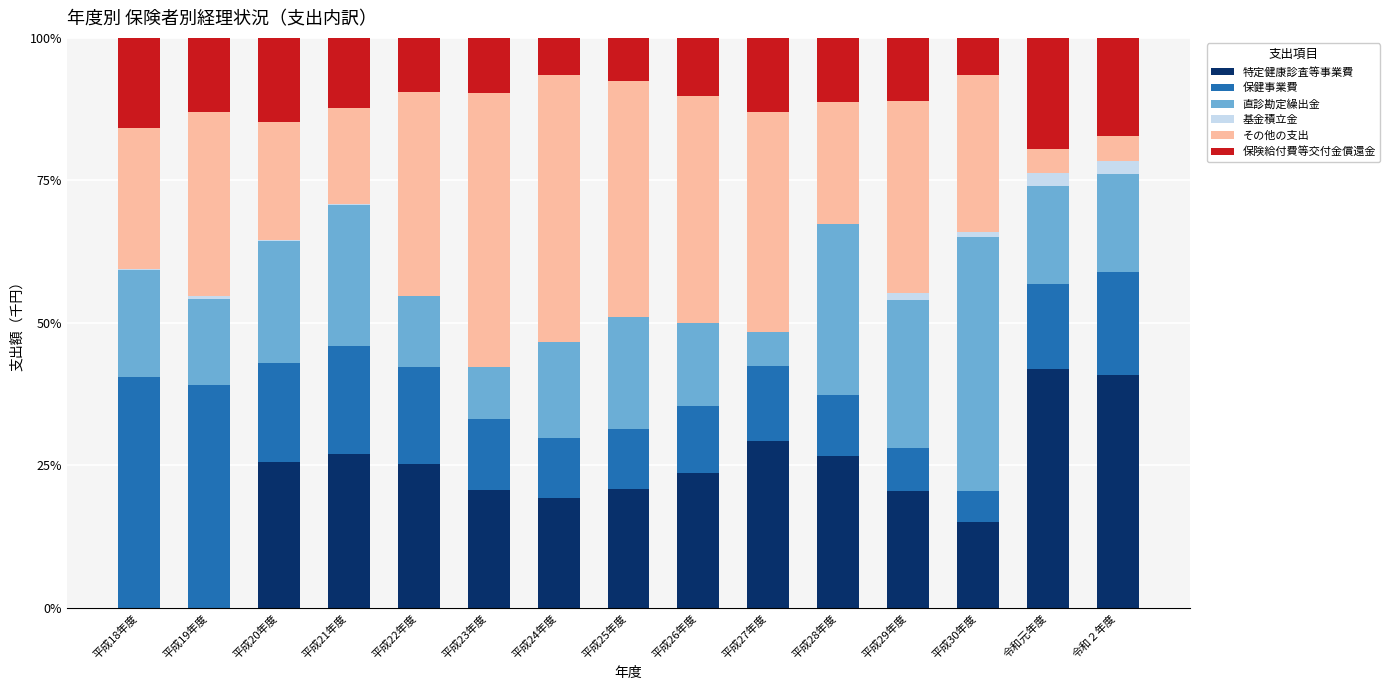

The value of 特定健康診査等事業費 at 平成21年度 is 27.0. True or false?

True